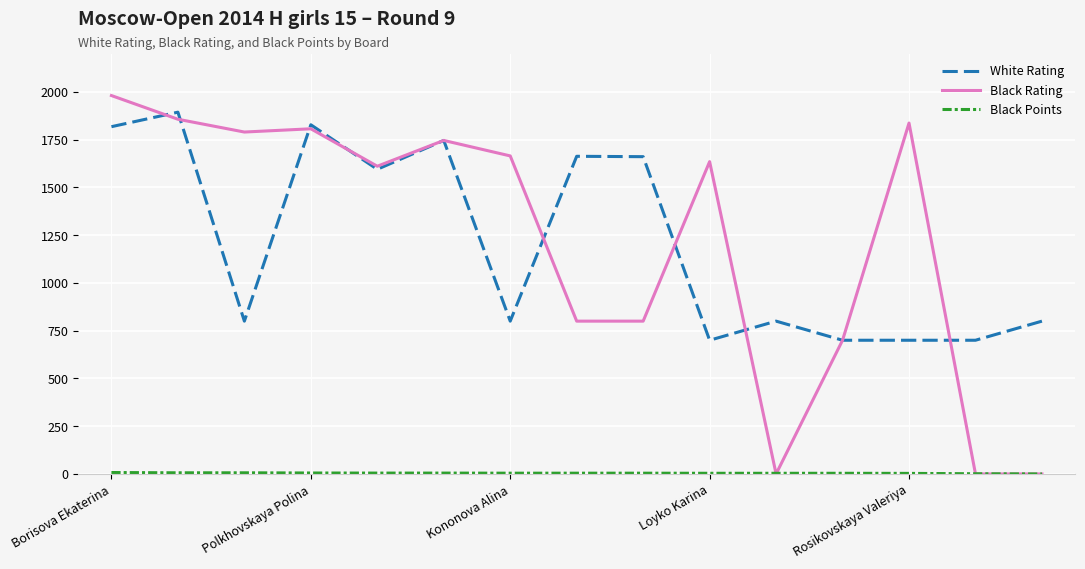

Which series has the largest range (max minus min)?

Black Rating